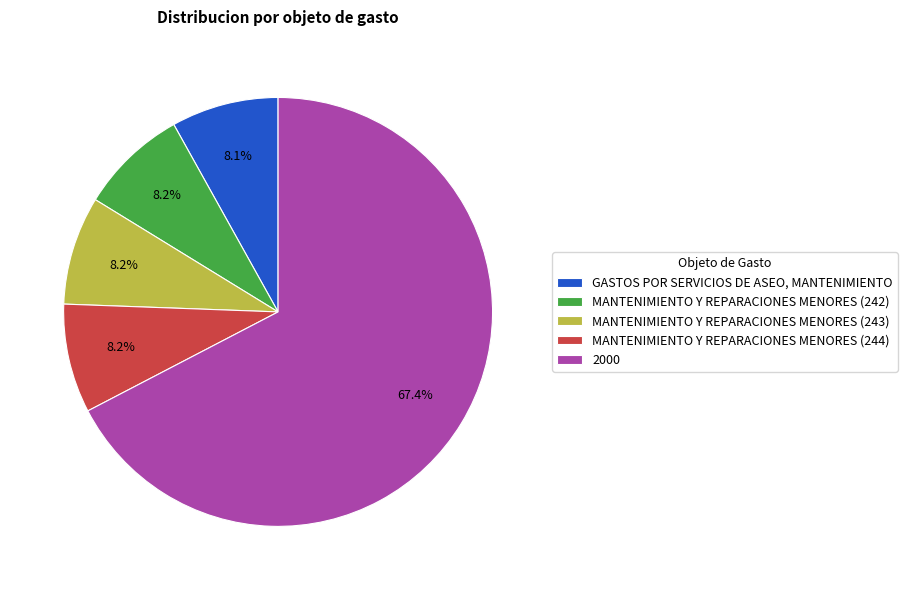

Which category accounts for the majority?

2000